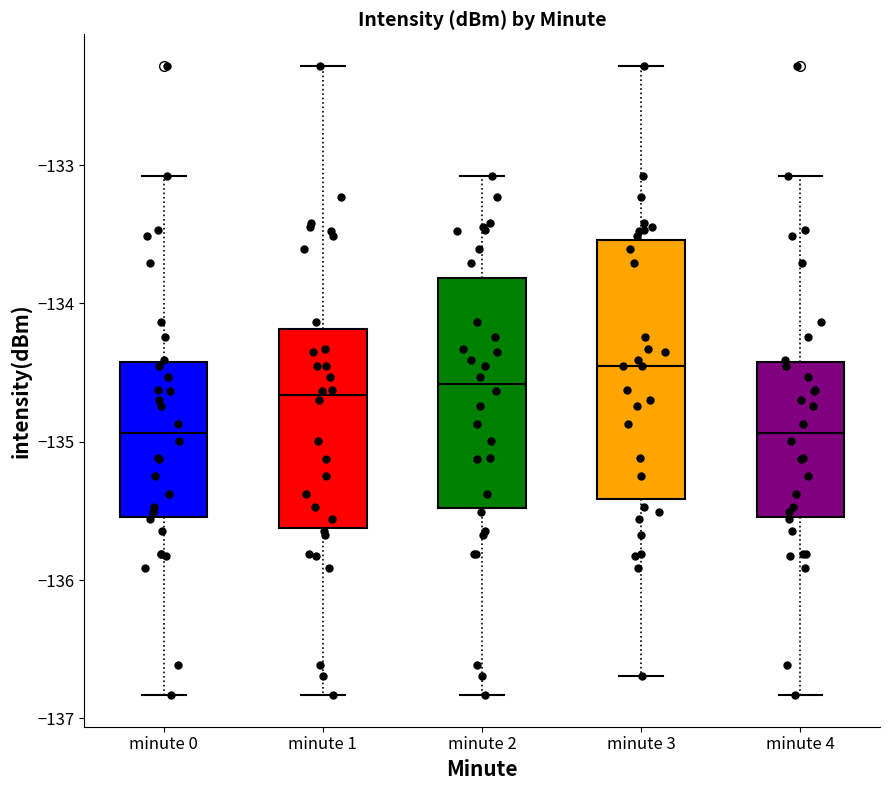

Where is the upper edge of the box for minute 3 on the y-axis? The values are not printed on the chart, so give them approximately, as read against the axis.

-133.5